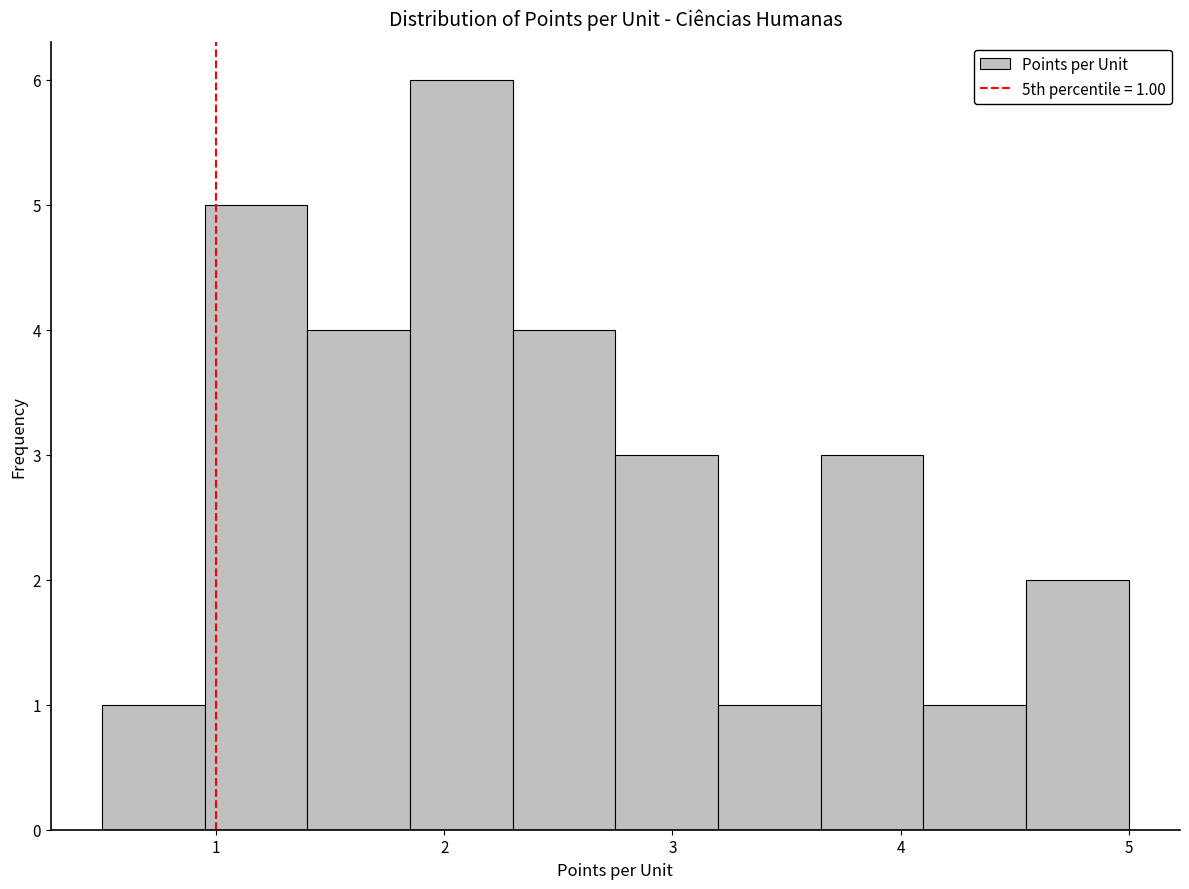

Over which range of the x-axis is the bar tallest?

1.85 to 2.30